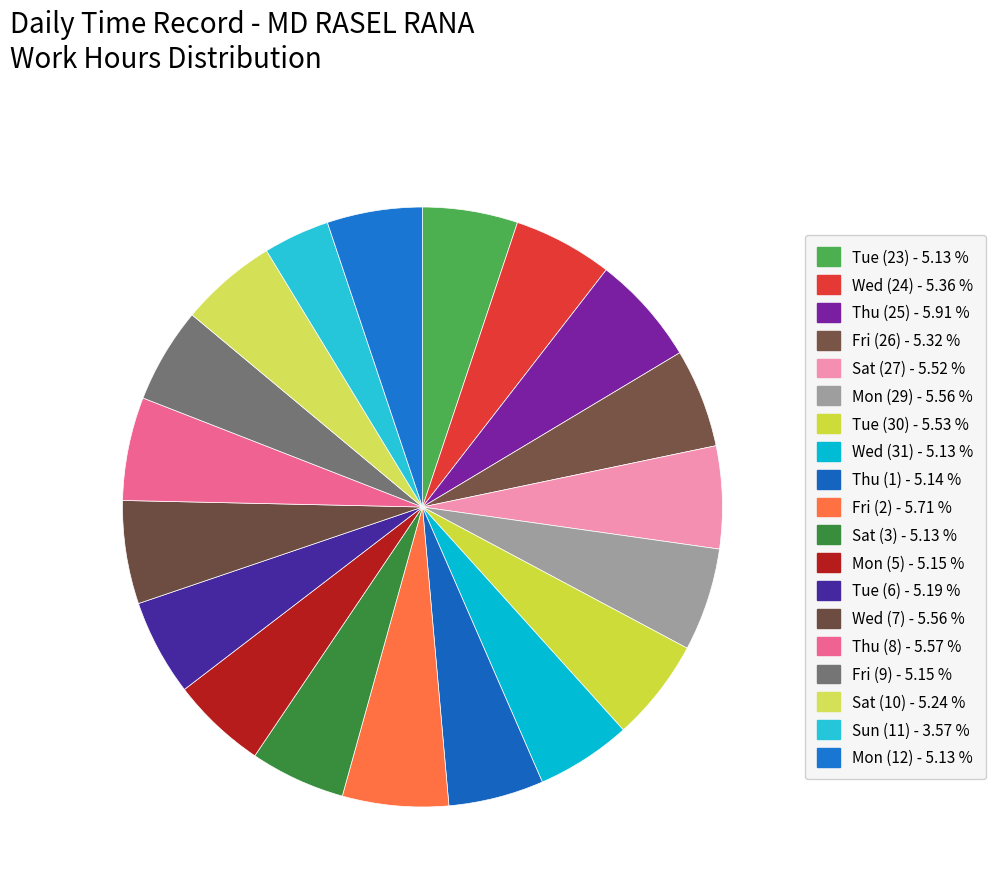

Count the number of slices in the pie.

19